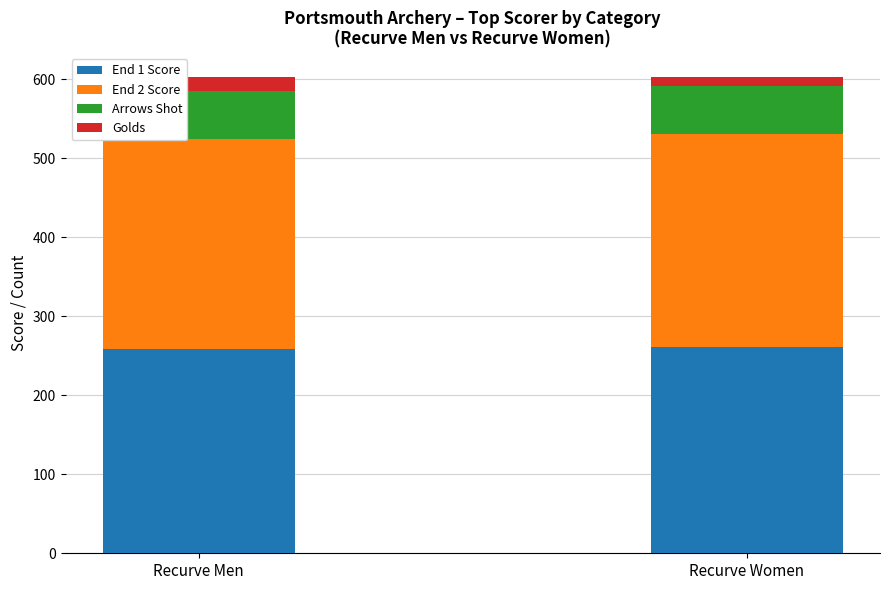

What is the highest value of the End 1 Score series?

261